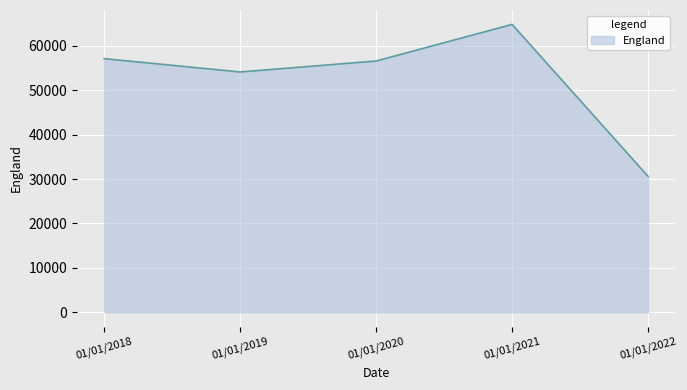

True or false: the data shows 64857 at 01/01/2021.

True